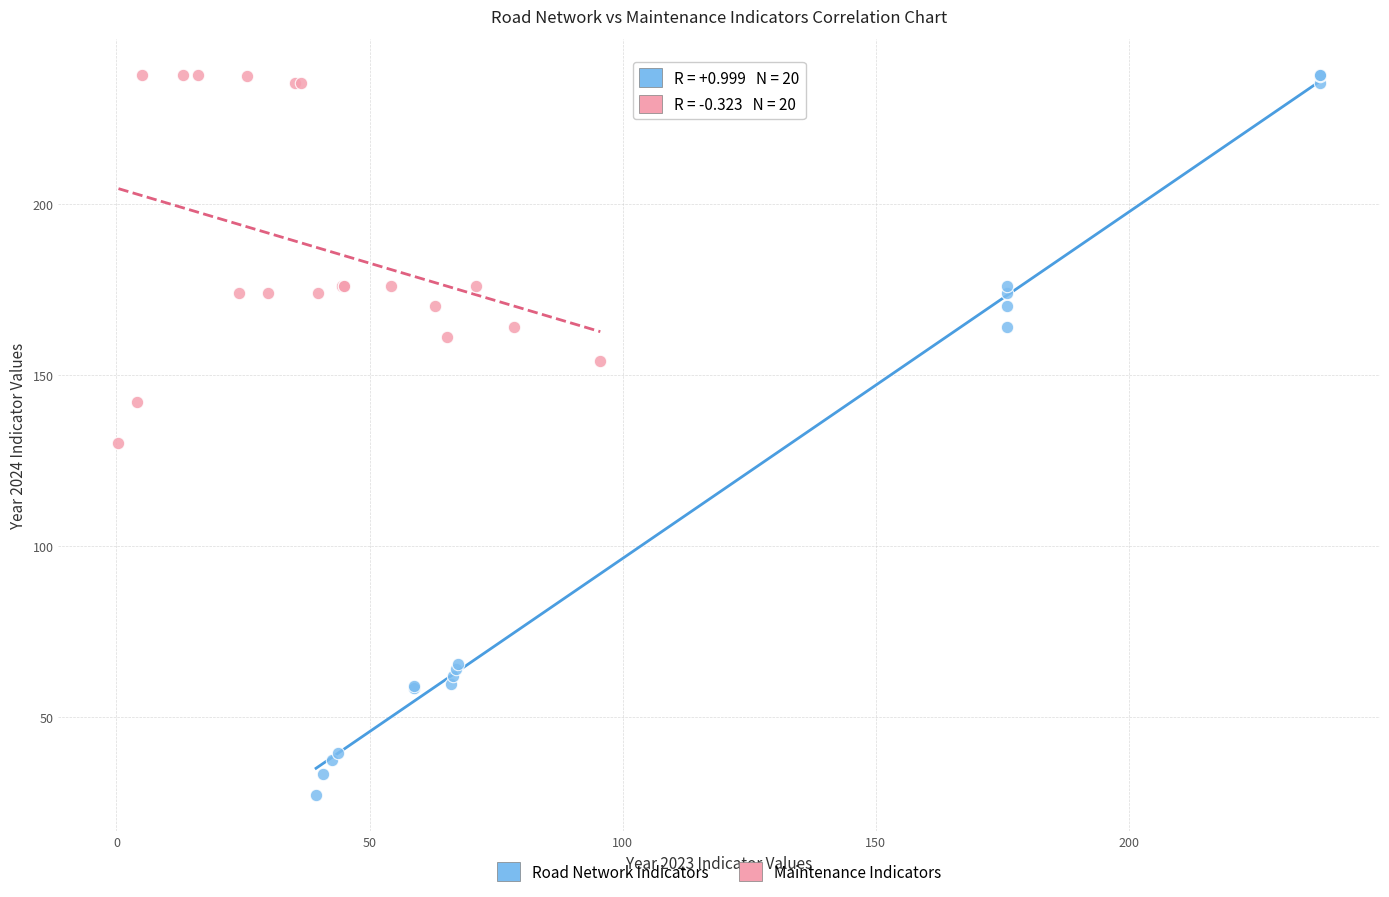

What are all the series names shown in the legend?

Road Network Indicators, Maintenance Indicators